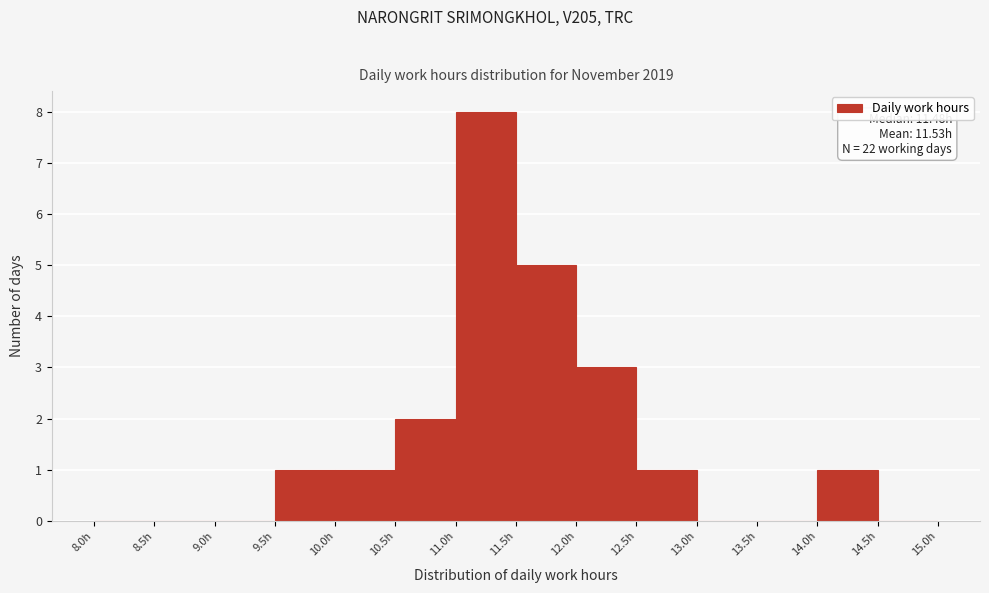

Which range on the x-axis has the tallest bar?

11.0 to 11.5